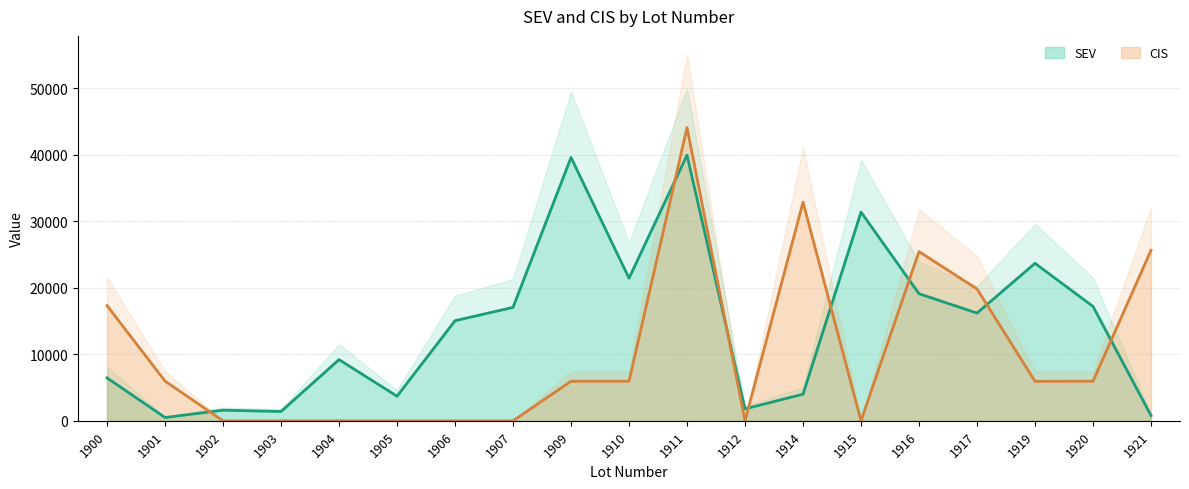

Reading left to right, what are all the values shown in this chart?

SEV: 1900=6456	1901=500	1902=1600	1903=1400	1904=9200	1905=3700	1906=15050	1907=17056	1909=39592	1910=21440	1911=39944	1912=1800	1914=4000	1915=31381	1916=19106	1917=16200	1919=23678	1920=17200	1921=800
CIS: 1900=17318	1901=5970	1902=0	1903=0	1904=0	1905=0	1906=0	1907=0	1909=5954	1910=5954	1911=44089	1912=0	1914=32875	1915=0	1916=25442	1917=19823	1919=5946	1920=5955	1921=25643